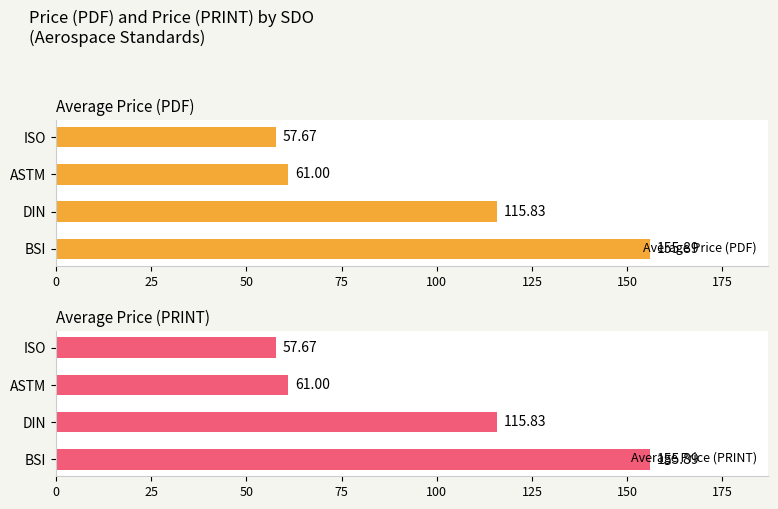

Reading left to right, what are all the values shown in this chart?

Average Price (PDF): 155.9	115.8	61.0	57.7
Average Price (PRINT): 155.9	115.8	61.0	57.7